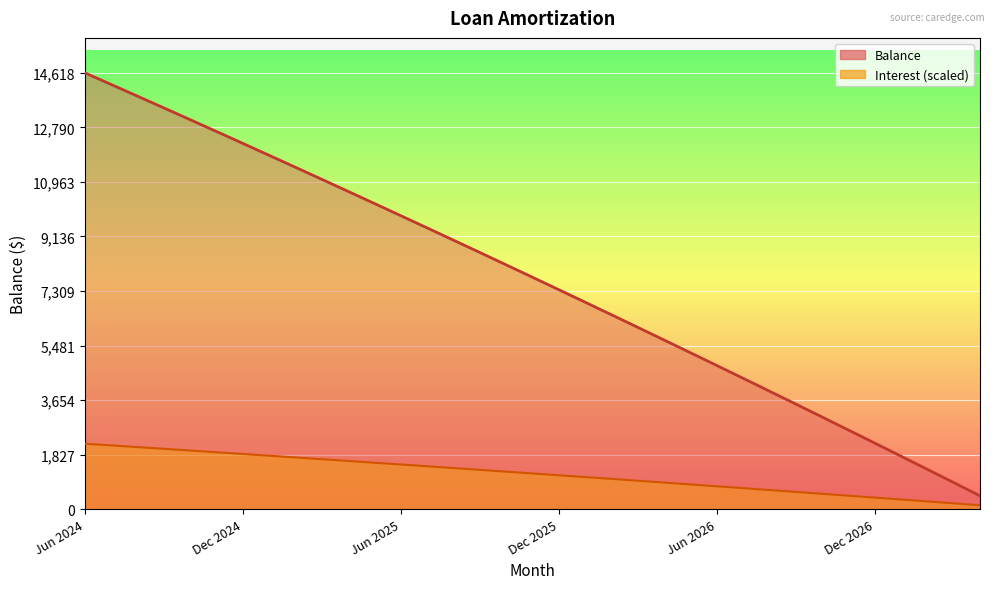

How many lines are shown in the chart?

2